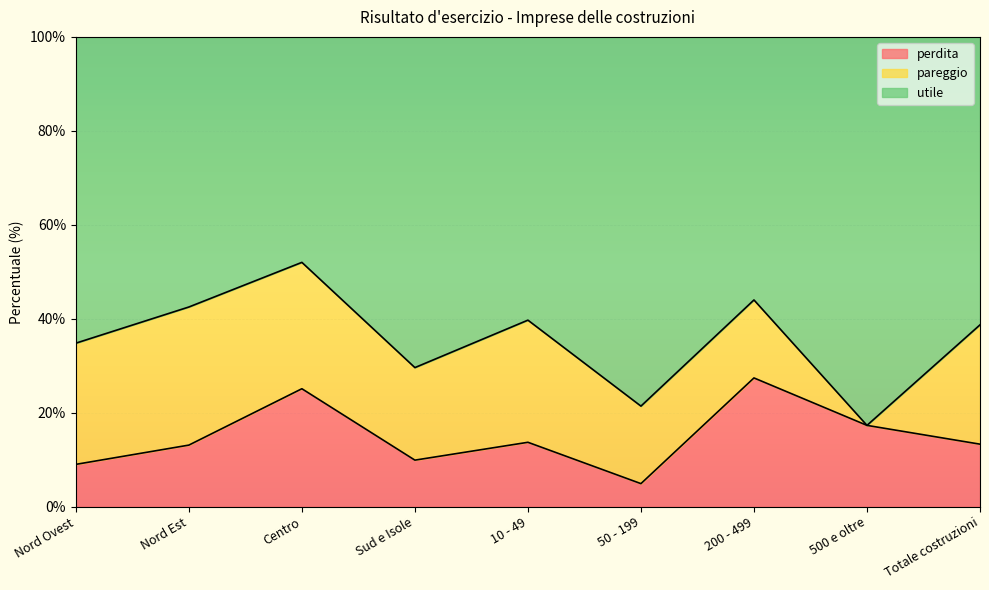

The perdita series shows 13.3 at Totale costruzioni. True or false?

True